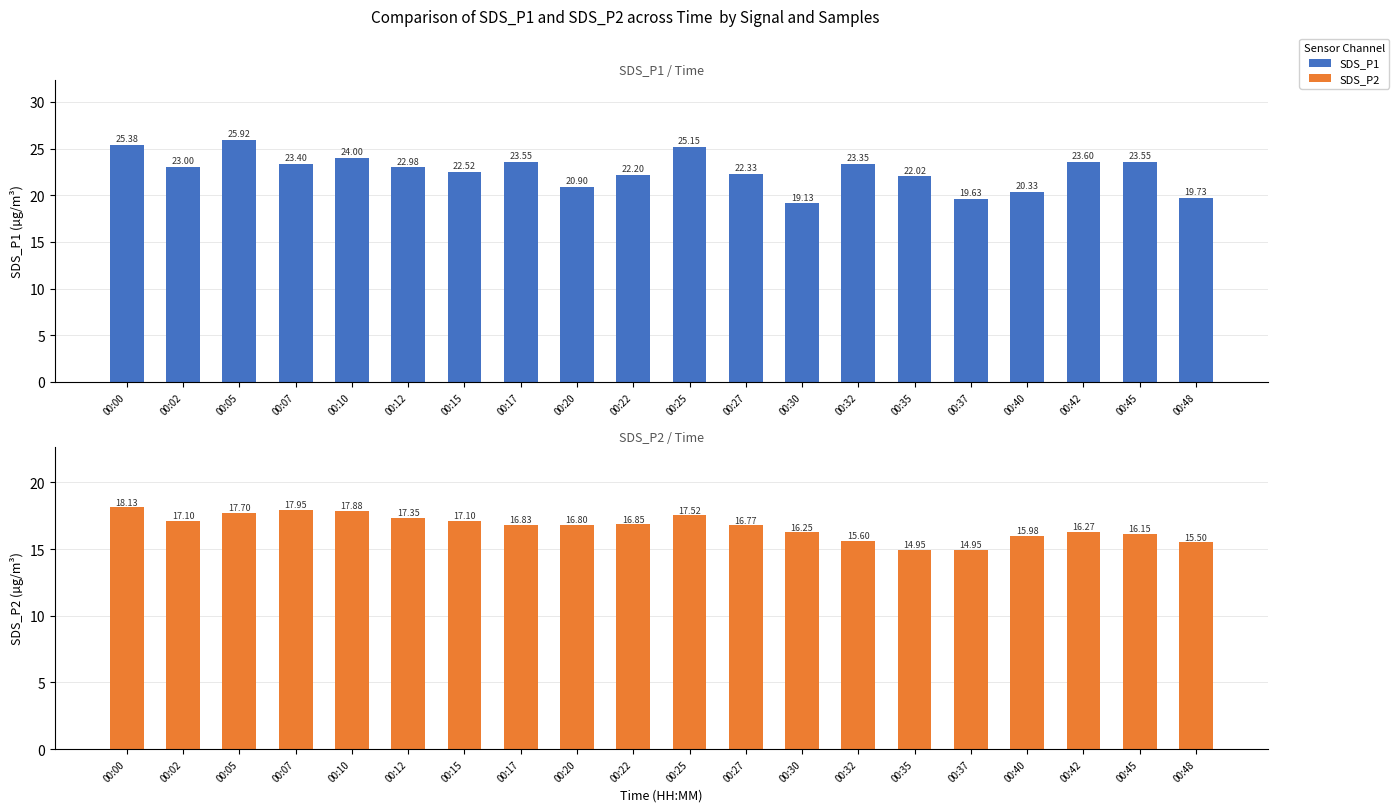

At which label is SDS_P2 closest to 16?

00:40